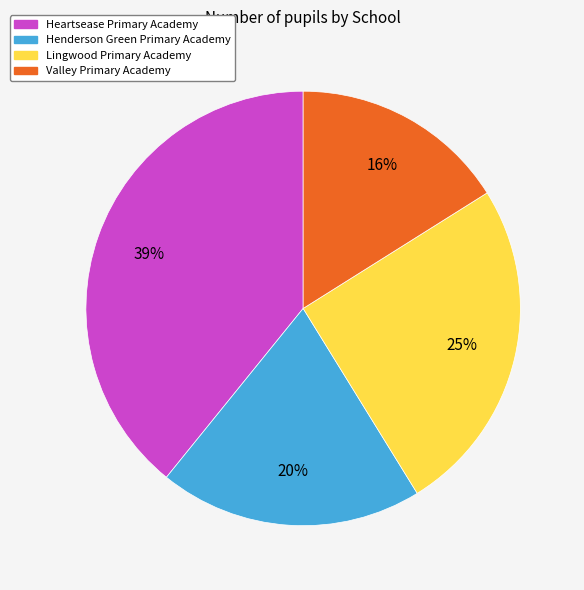

Which has a higher value, Lingwood Primary Academy or Valley Primary Academy?

Lingwood Primary Academy